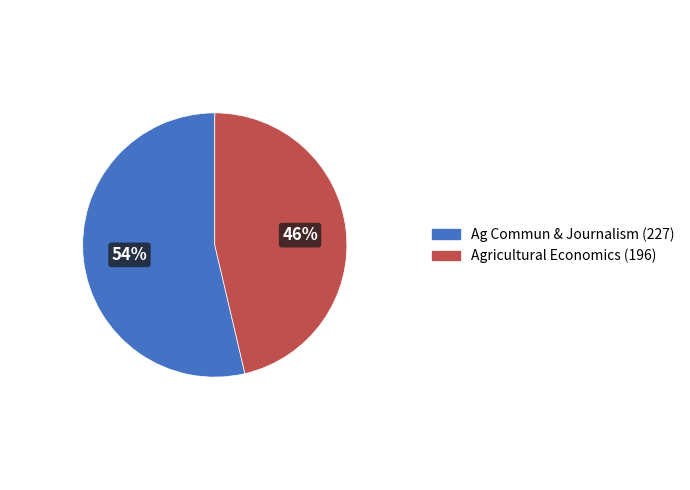

To the nearest percent, what is the average slice percentage?

50%